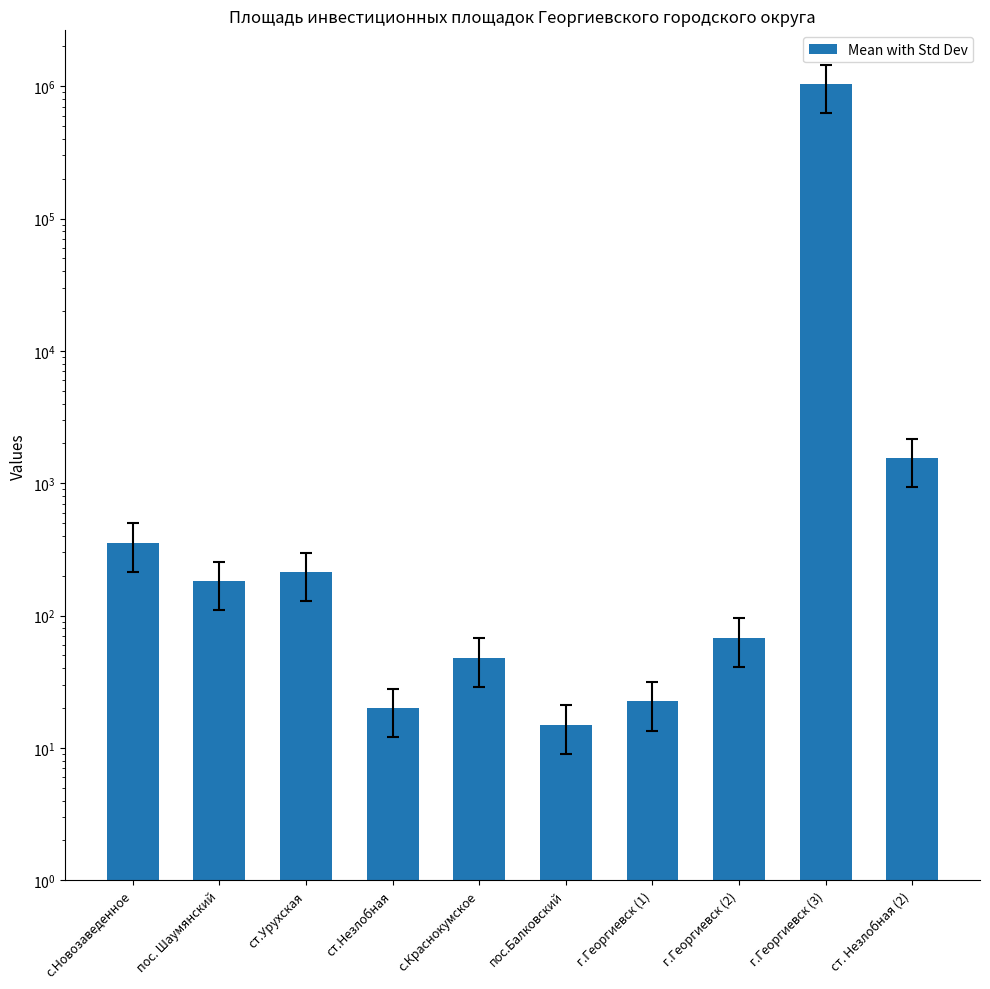

Reading left to right, transcribe all the data shown in this chart.

с.Новозаведенное=356.5	пос. Шаумянский=182.4	ст.Урухская=213.5	ст.Незлобная=20.0	с.Краснокумское=48.1	пос.Балковский=15.0	г.Георгиевск (1)=22.5	г.Георгиевск (2)=68.0	г.Георгиевск (3)=1037010.0	ст. Незлобная (2)=1549.0